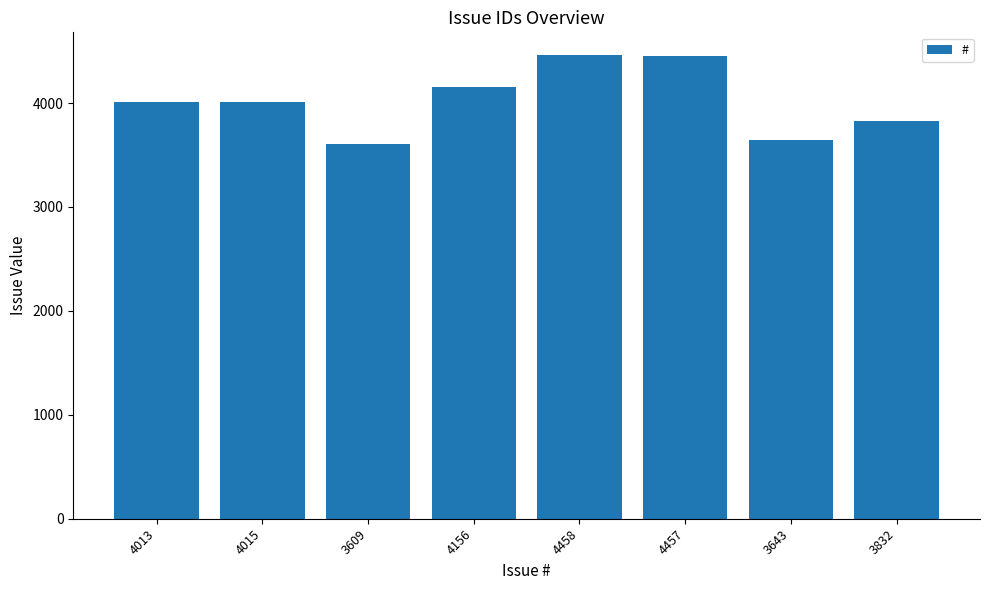

What is the change in value from 4015 to 4156?

+141